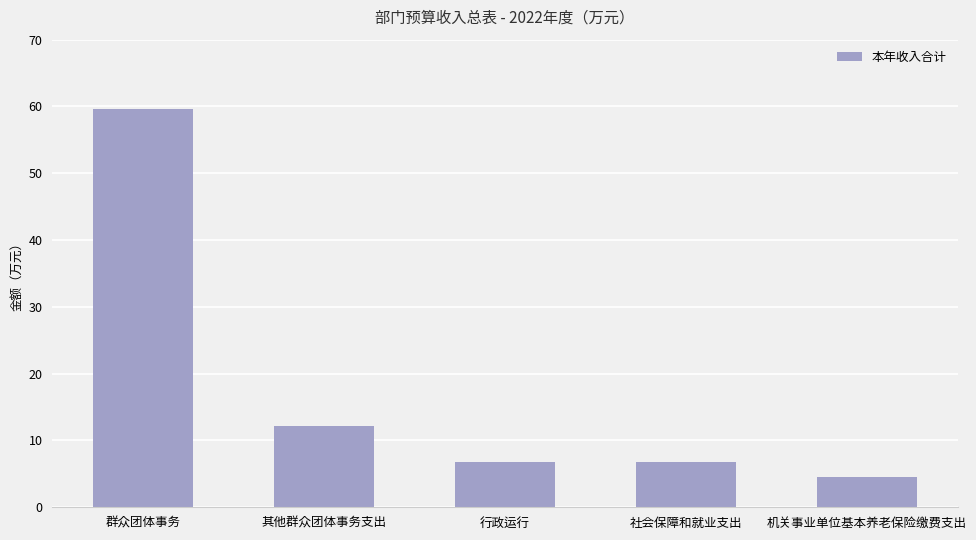

The chart shows a value of 87.4 at 群众团体事务. True or false?

False